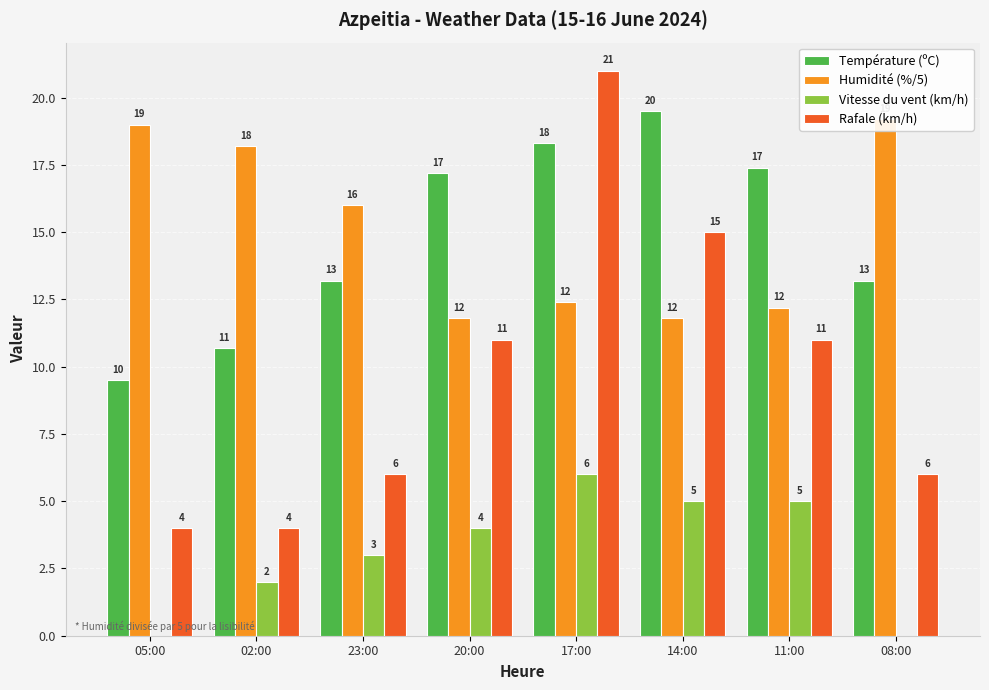

Between 17:00 and 14:00, which series saw the biggest shift?

Rafale (km/h)